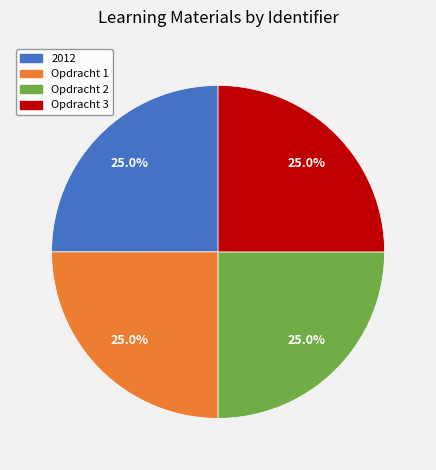

What is the ratio of the value at 2012 to the value at Opdracht 1?

1.0